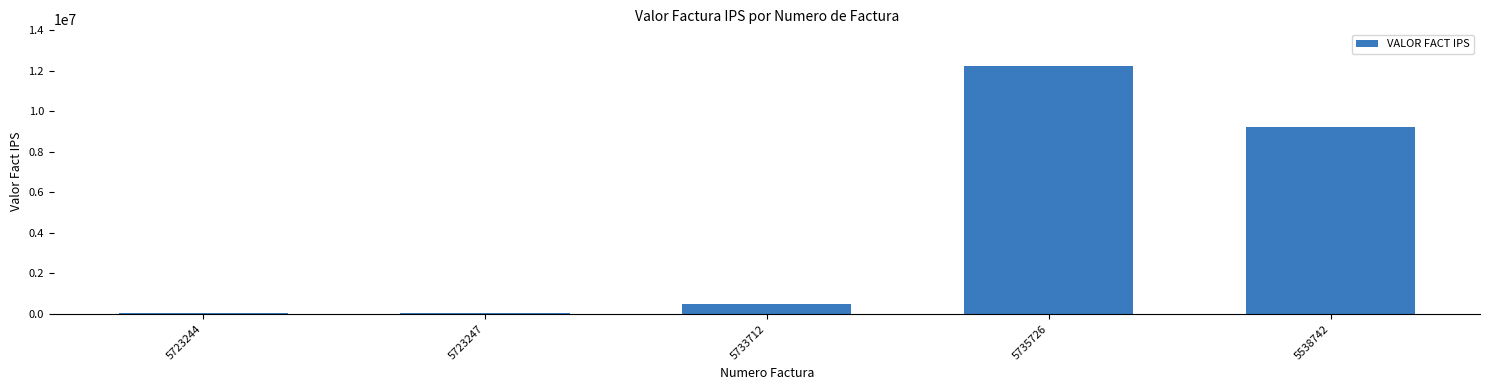

What position from the right is 5723247?

4